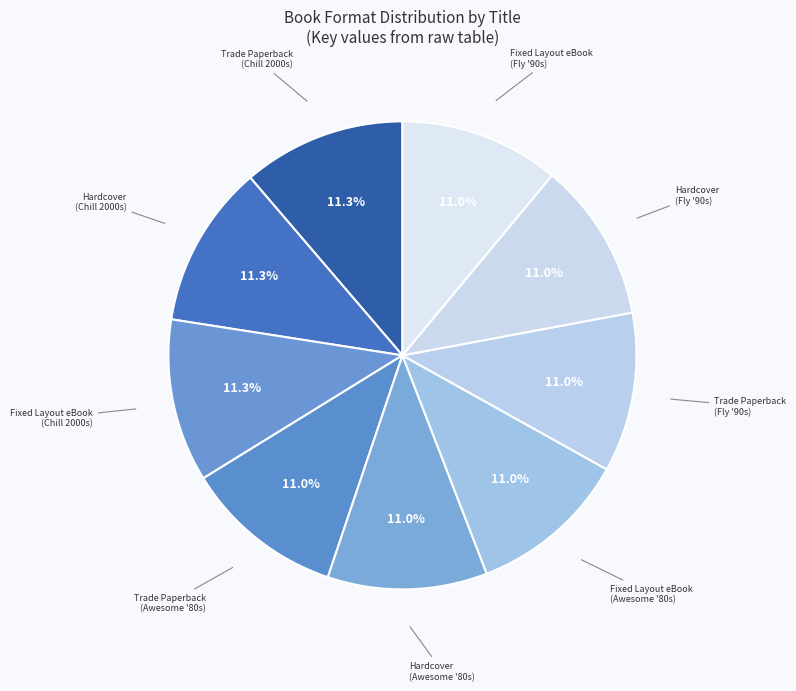

How many slices are in this pie chart?

9